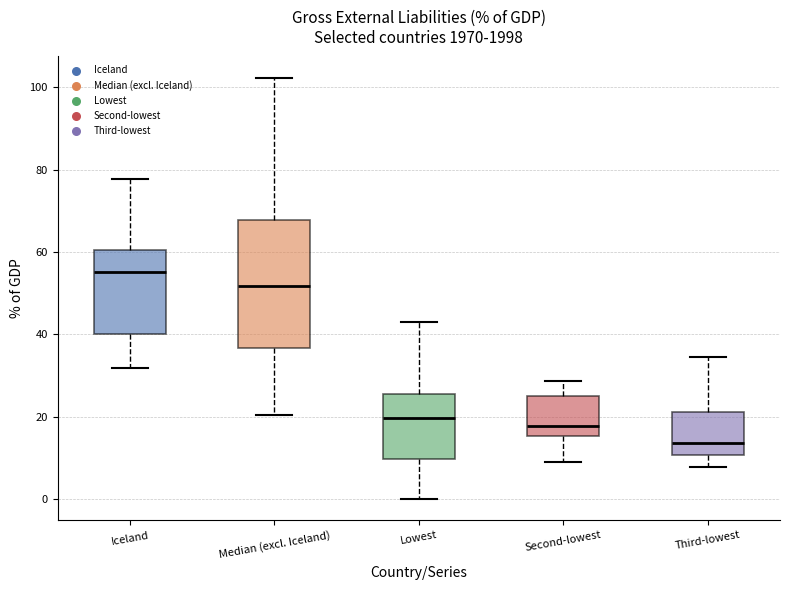

Which box's median line is the lowest?

Third-lowest